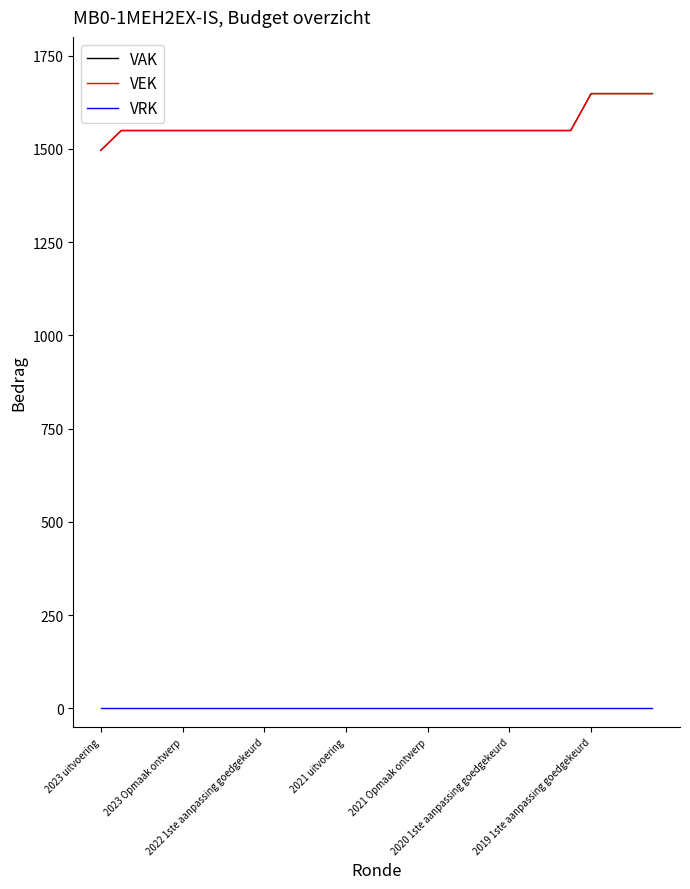

Rank the categories by VEK value from highest to lowest.

24, 25, 26, 27, 2023 Opmaak ontwerp, 2022 1ste aanpassing goedgekeurd, 2021 uitvoering, 2021 Opmaak ontwerp, 2020 1ste aanpassing goedgekeurd, 2019 1ste aanpassing goedgekeurd, 7, 8, 9, 10, 11, 12, 13, 14, 15, 16, 17, 18, 19, 20, 21, 22, 23, 2023 uitvoering